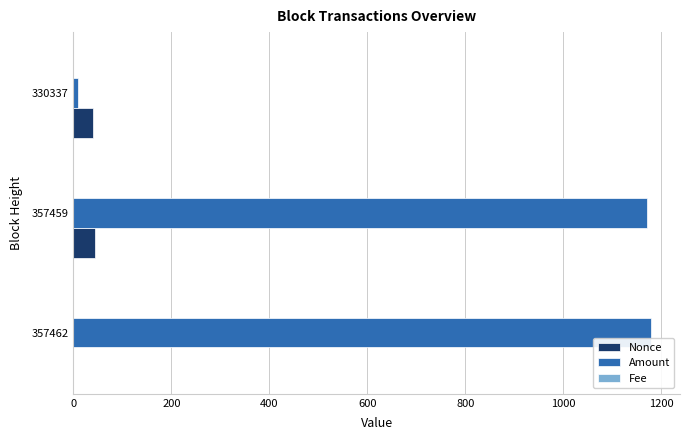

Which series has the largest total across all categories?

Amount